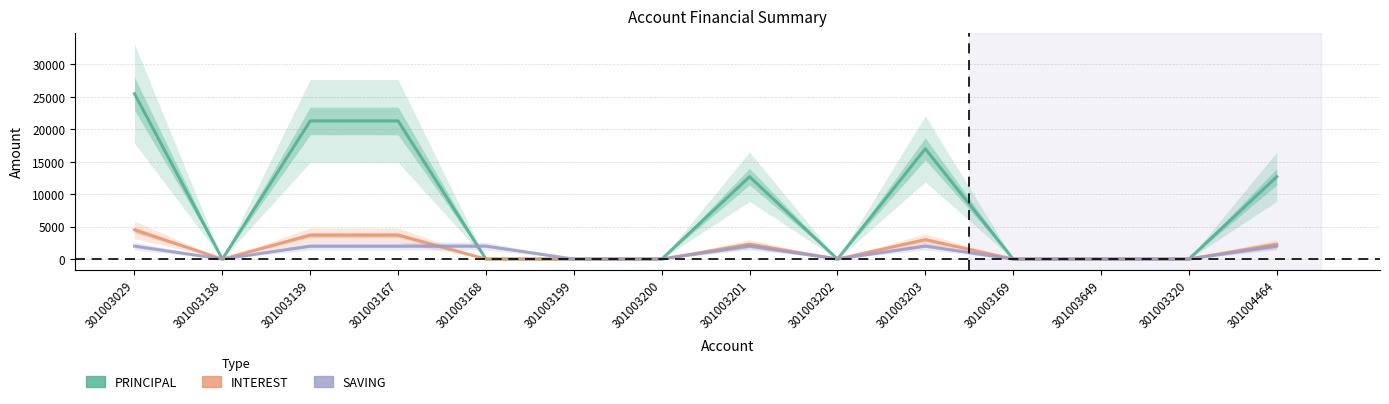

Does the chart have visible grid lines?

Yes